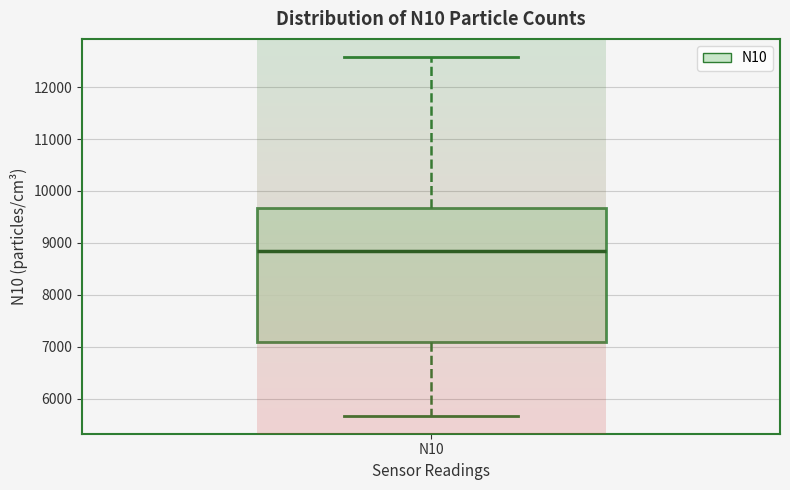

Where does the median line of the box for N10 sit on the y-axis? The values are not printed on the chart, so give them approximately, as read against the axis.

8800